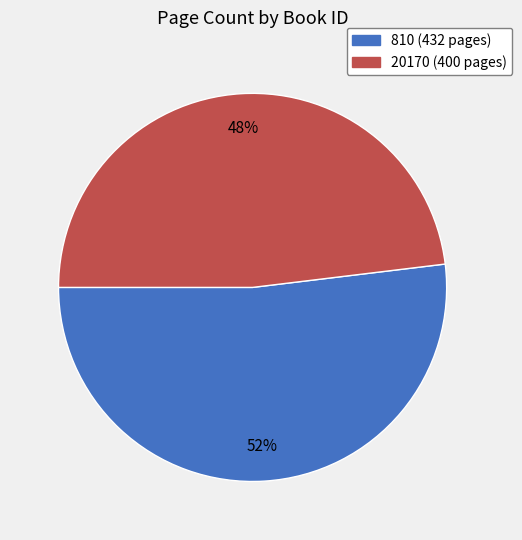

Is there a majority slice in this chart?

Yes